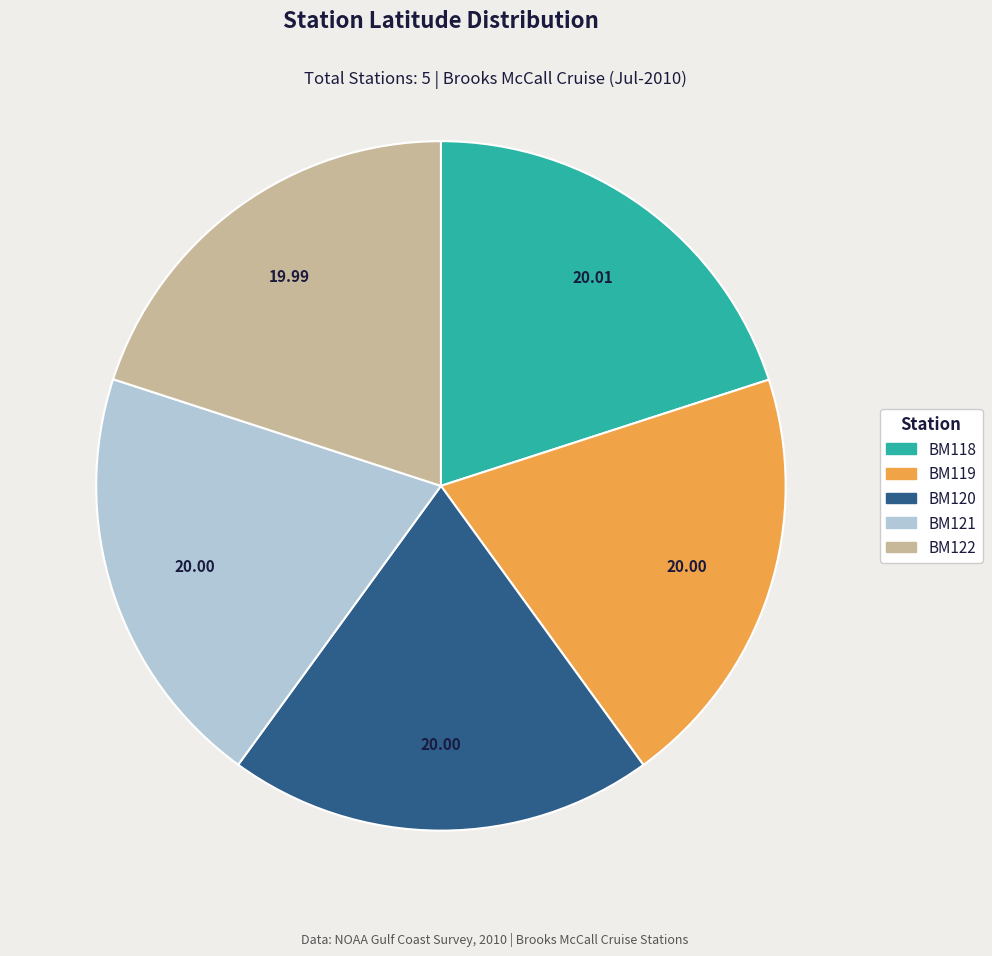

What is the ratio of the value at BM118 to the value at BM120?

1.0